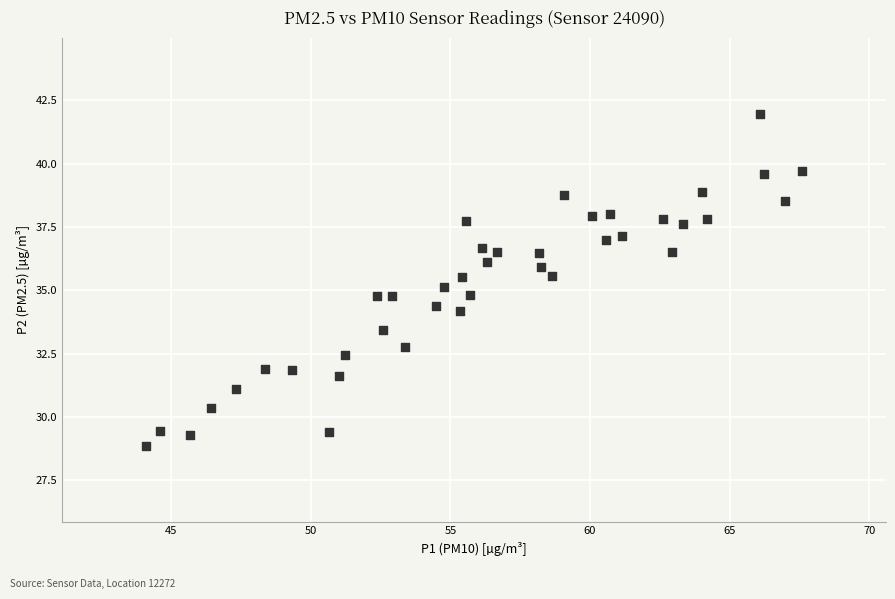

What is the range of X values (max minus min)?

23.5